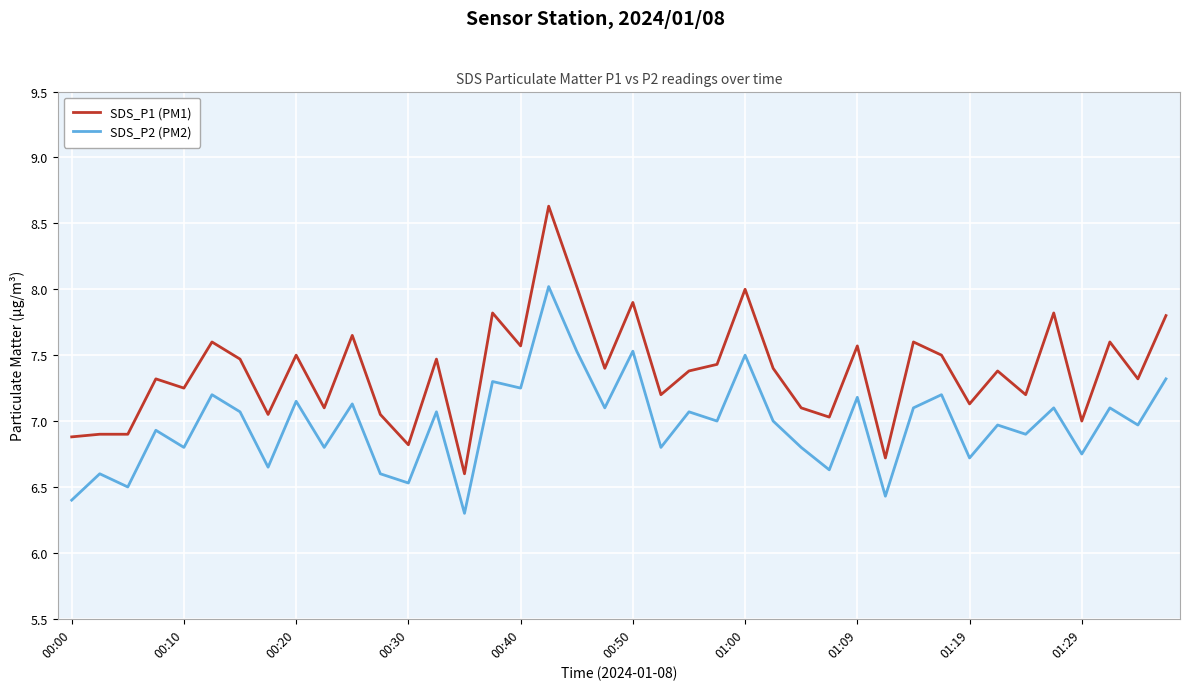

List the series in order of their peak value, lowest first.

SDS_P2 (PM2), SDS_P1 (PM1)